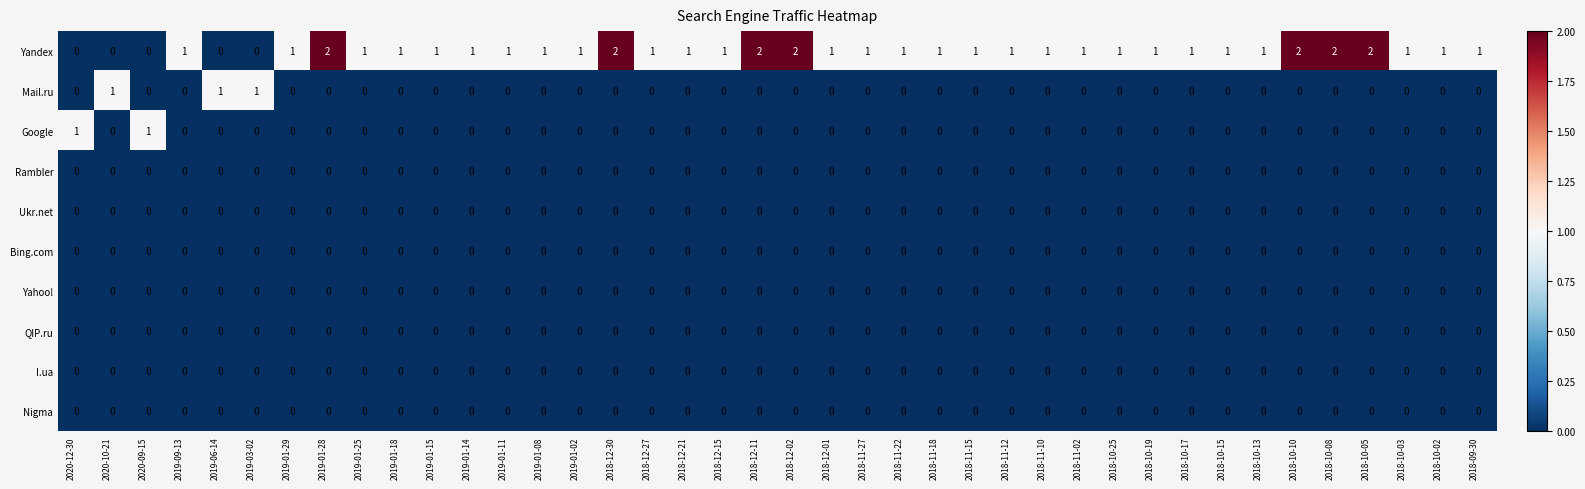

Count the Google values in the range 0 to 1.

40